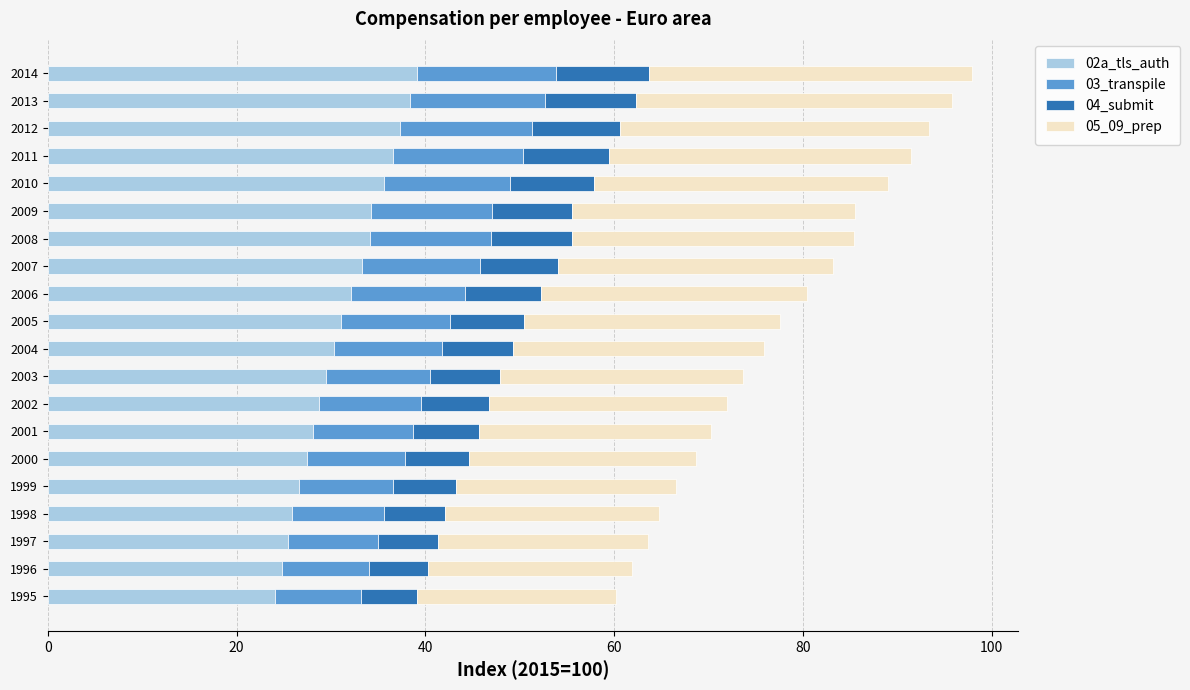

What is the total value across all series at 1997?

63.6